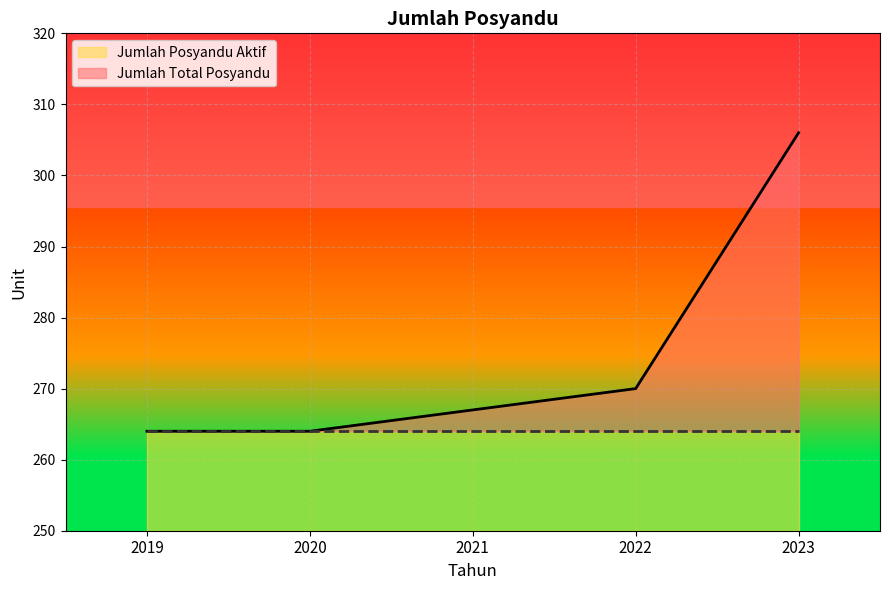

At which category does the chart reach its peak across all series?

2023